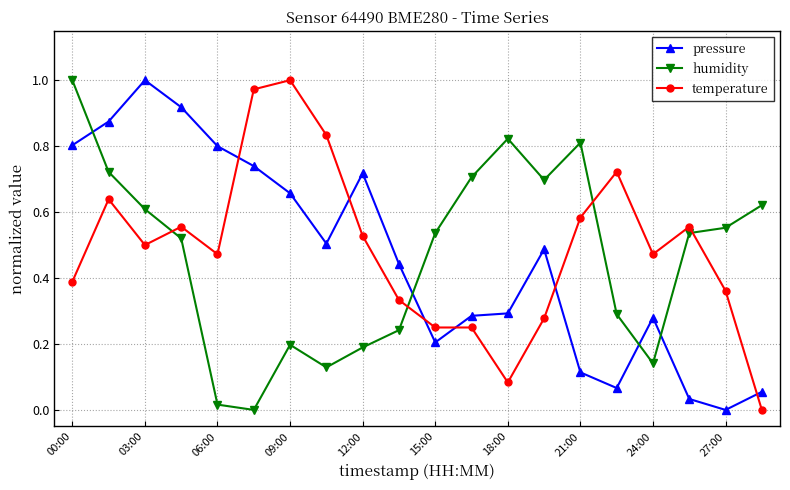

True or false: pressure has more than 2 points higher than both neighbors.

True